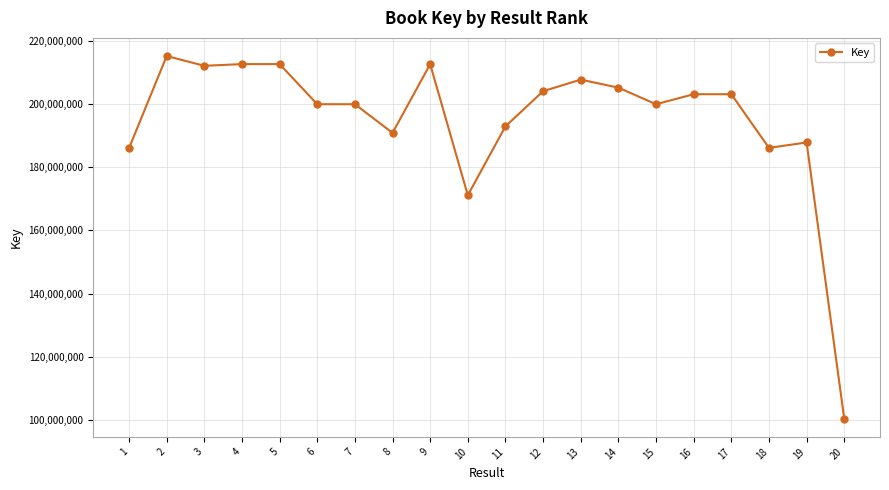

Is it true that the value at 17 is 67973480?

False